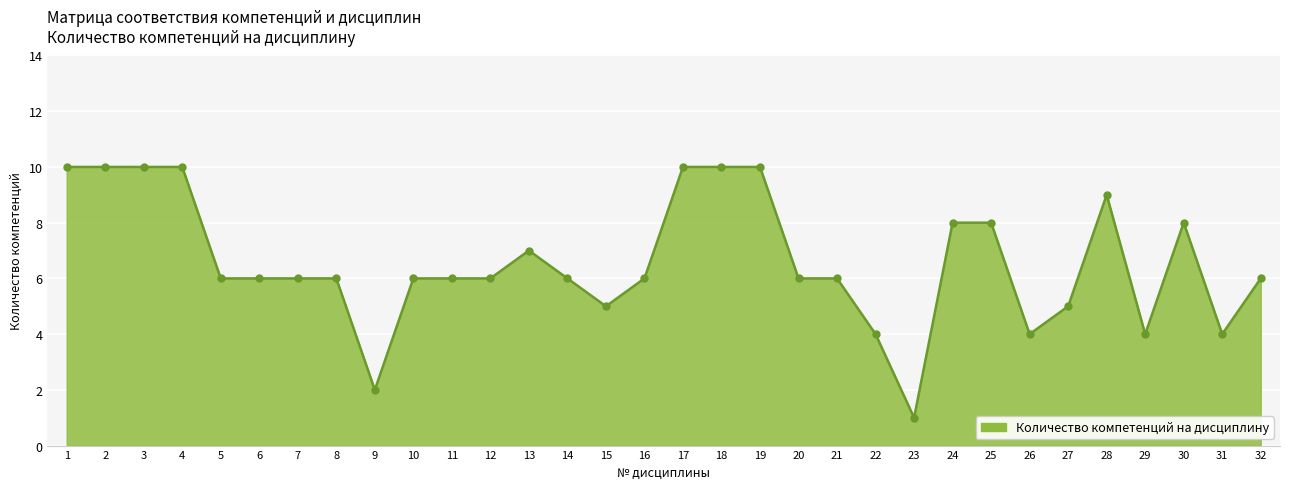

How many lines are shown in the chart?

1